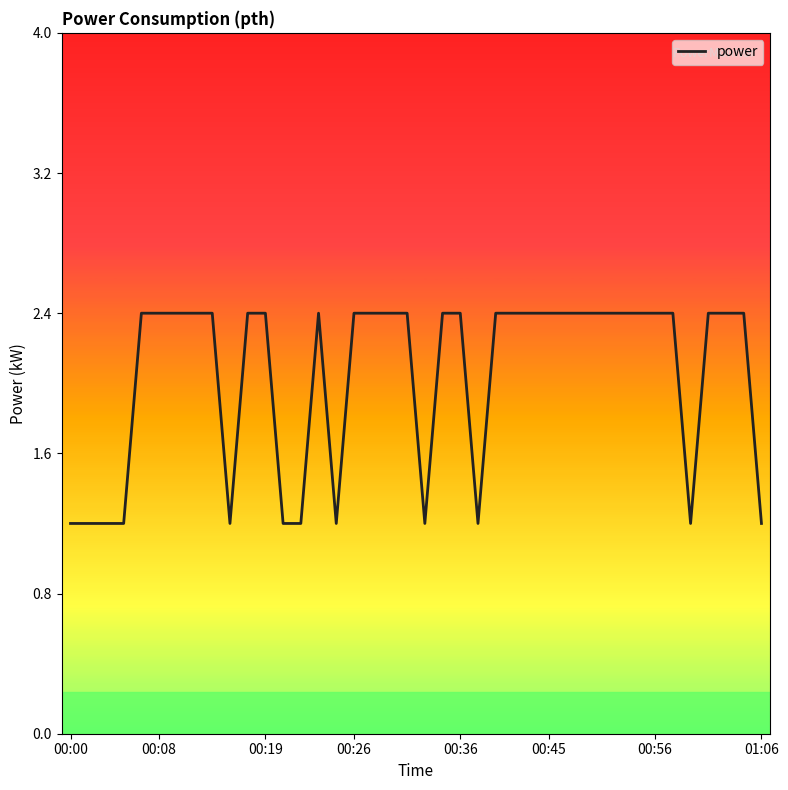

What is the maximum value shown in the chart?

2.4